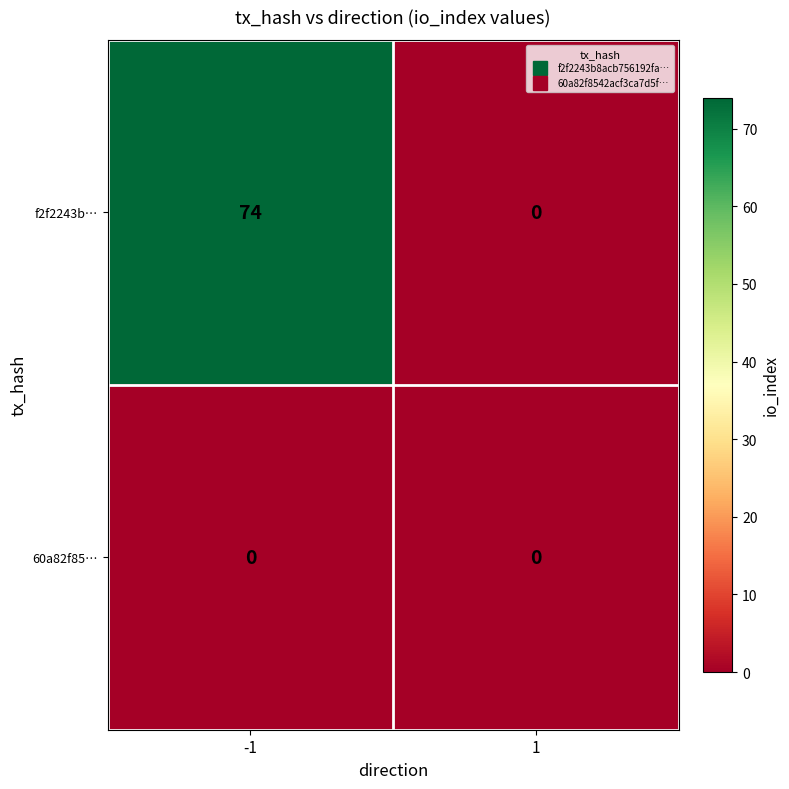

Rank the series by their maximum value, from lowest to highest.

60a82f85…, f2f2243b…